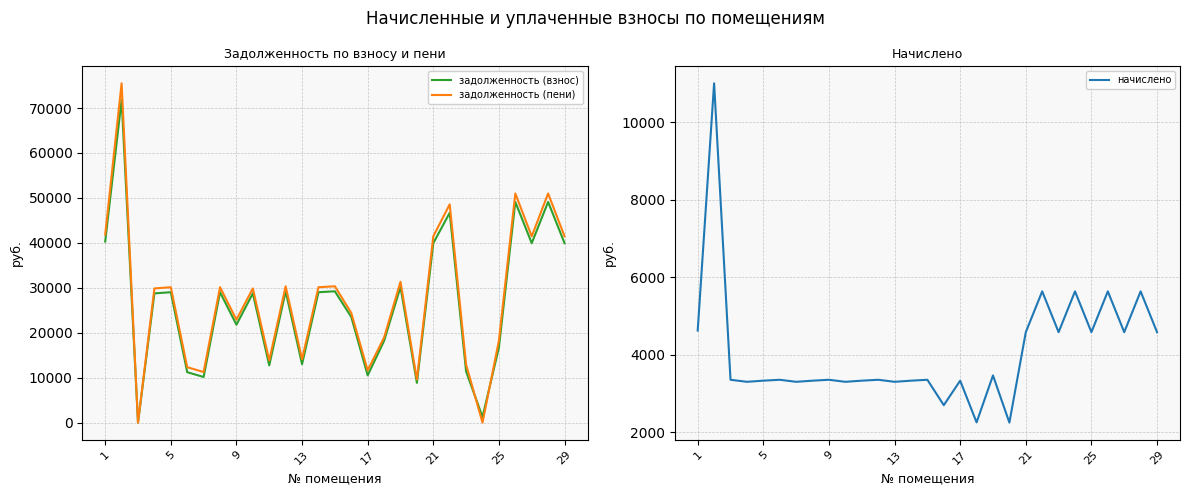

How many interior local valleys does the начислено series have?

10